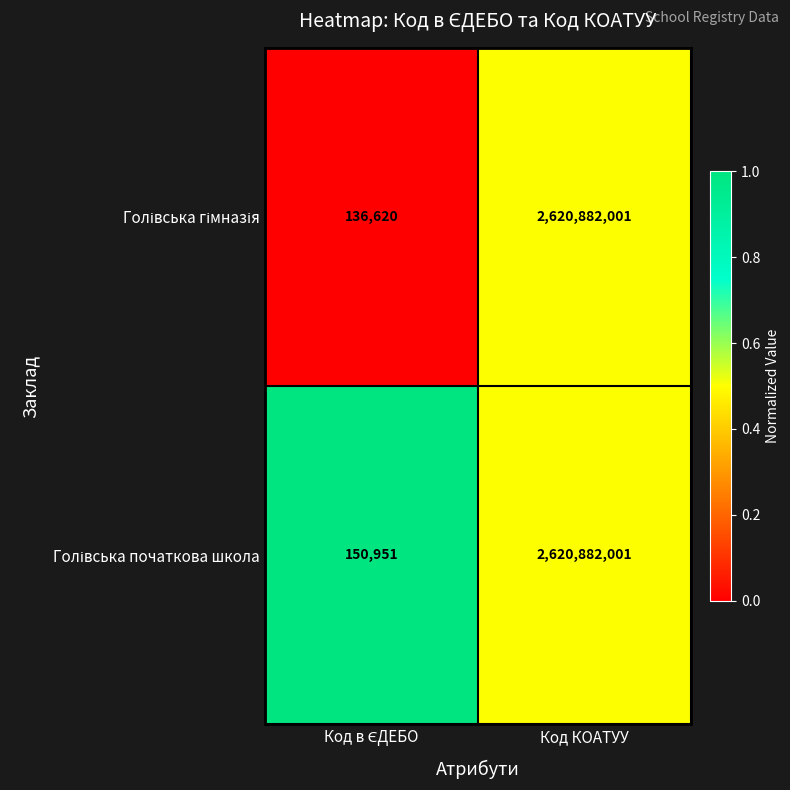

At which category is the sum across all series the highest?

Код КОАТУУ